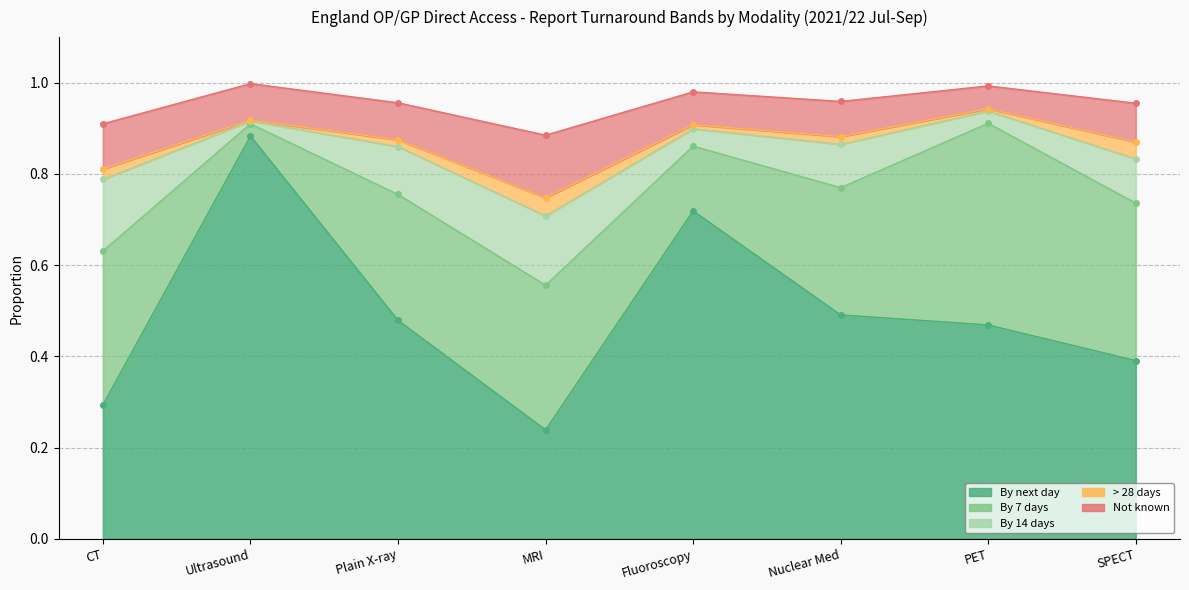

What is the greatest value displayed?

0.9